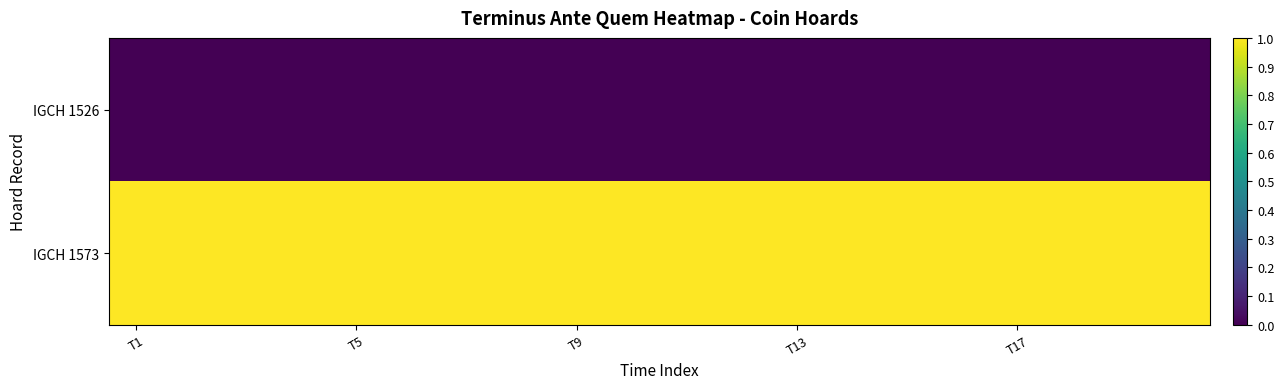

Count the number of data series in this chart.

2